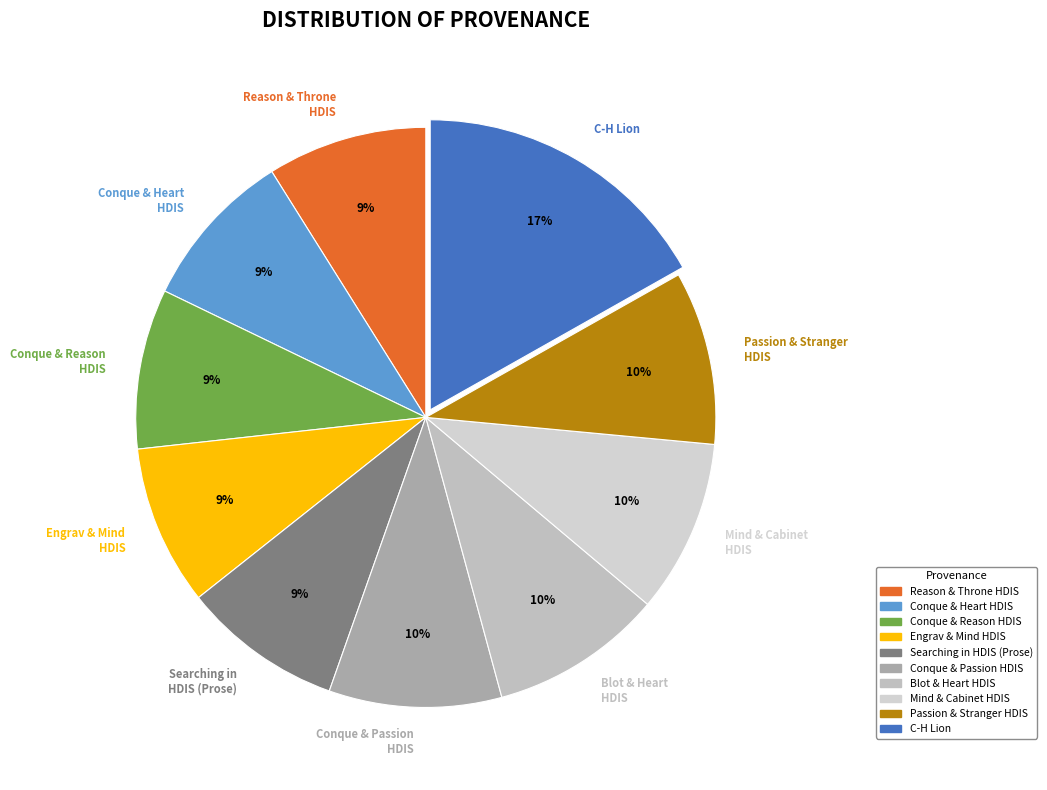

The Blot & Heart HDIS slice represents 10% of the pie. True or false?

True